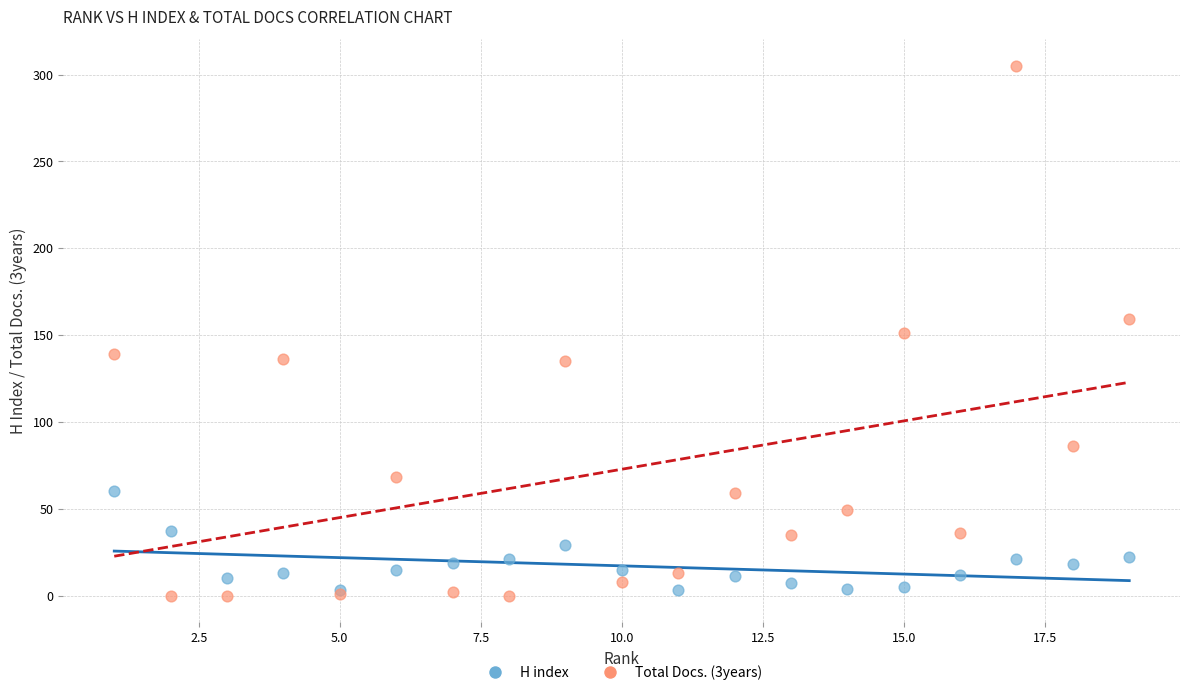

Which series contains the highest Y value?

Total Docs. (3years)